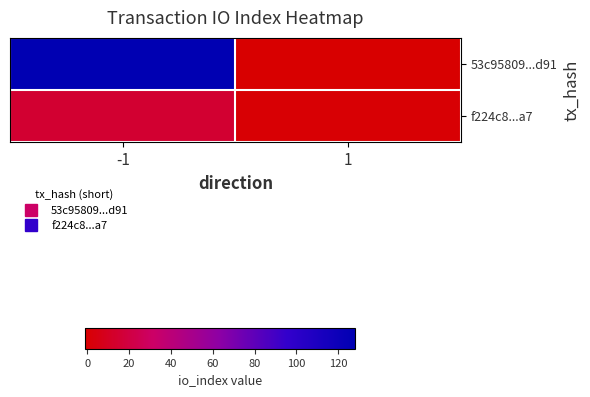

What is the minimum value shown in the chart?

-1